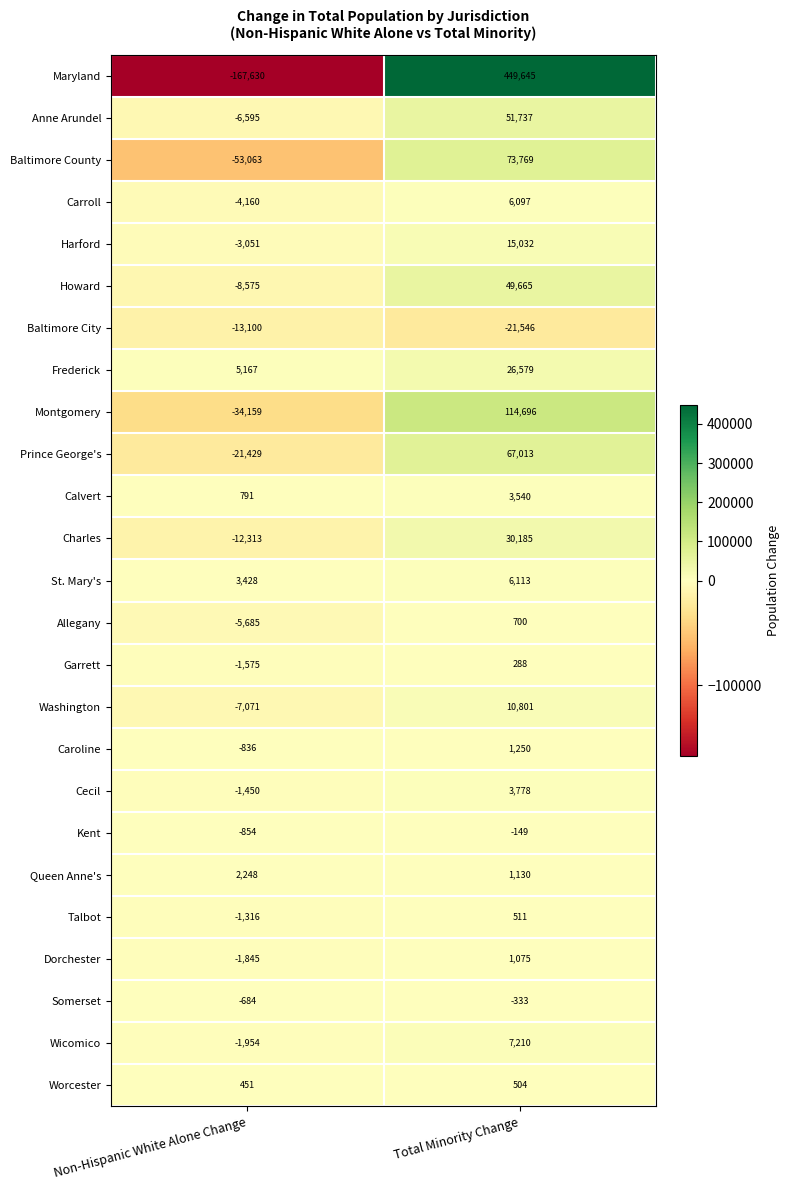

What is the spread (max minus min) of values at Total Minority Change?

471191